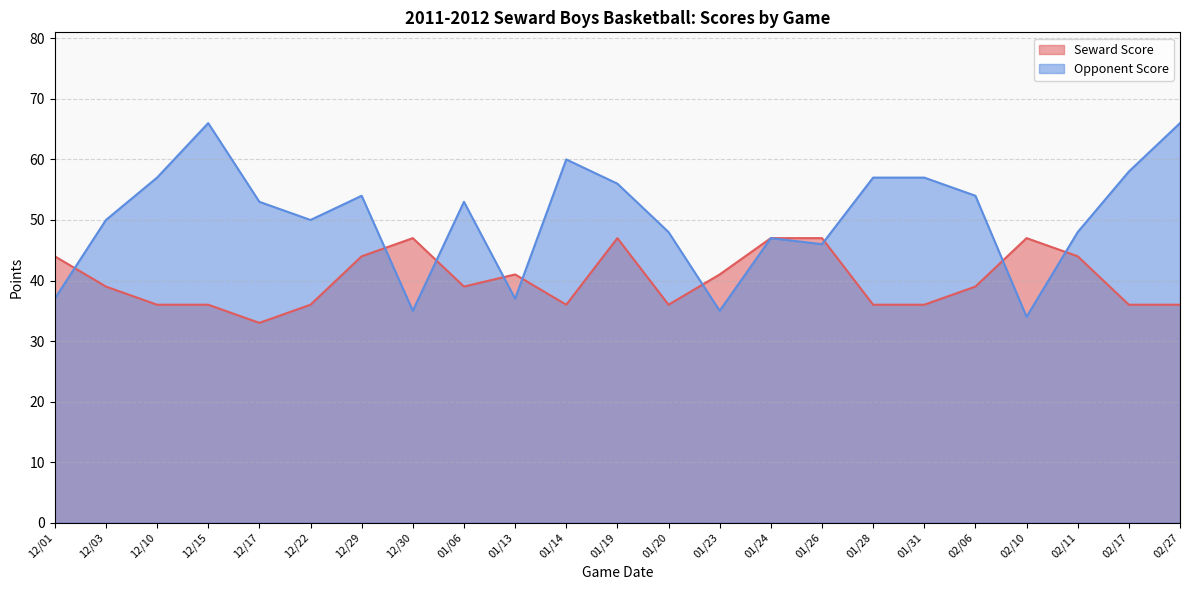

What is the sum of all Opponent Score values?

1158